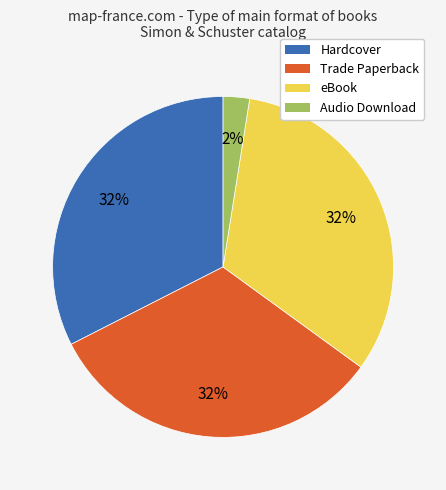

To the nearest percent, what is the combined percentage of Hardcover and Trade Paperback?

65%